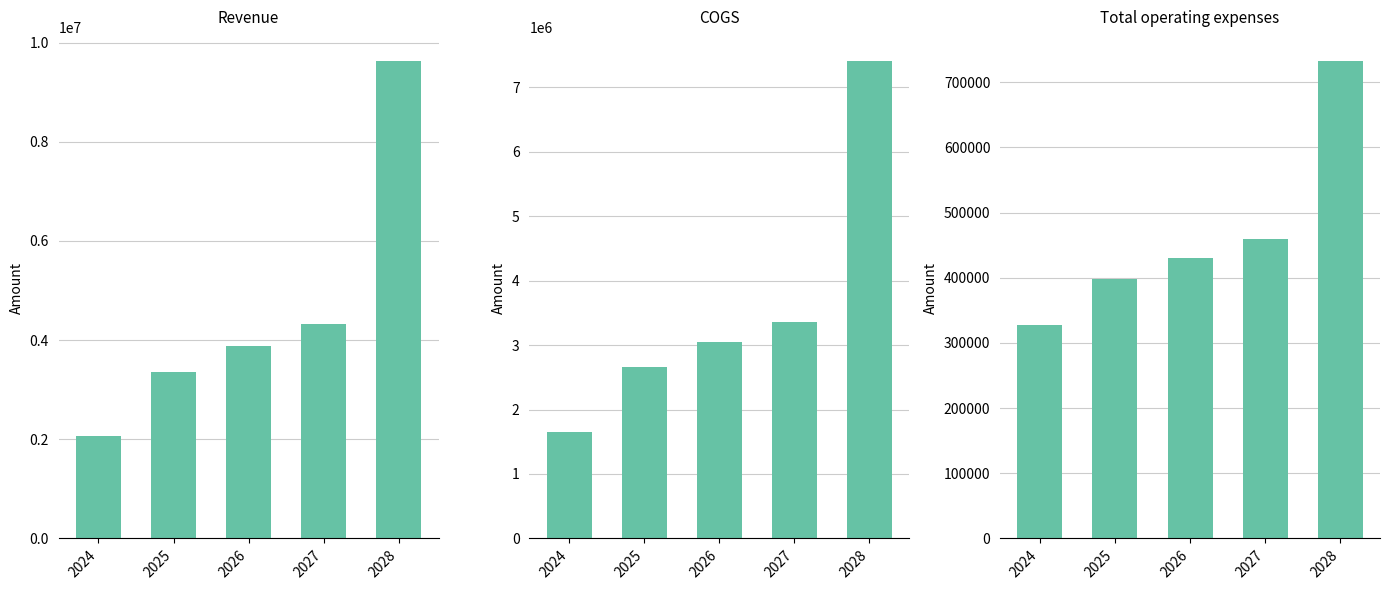

What is the value of the COGS bar at the 4th from the left?

3357788.6